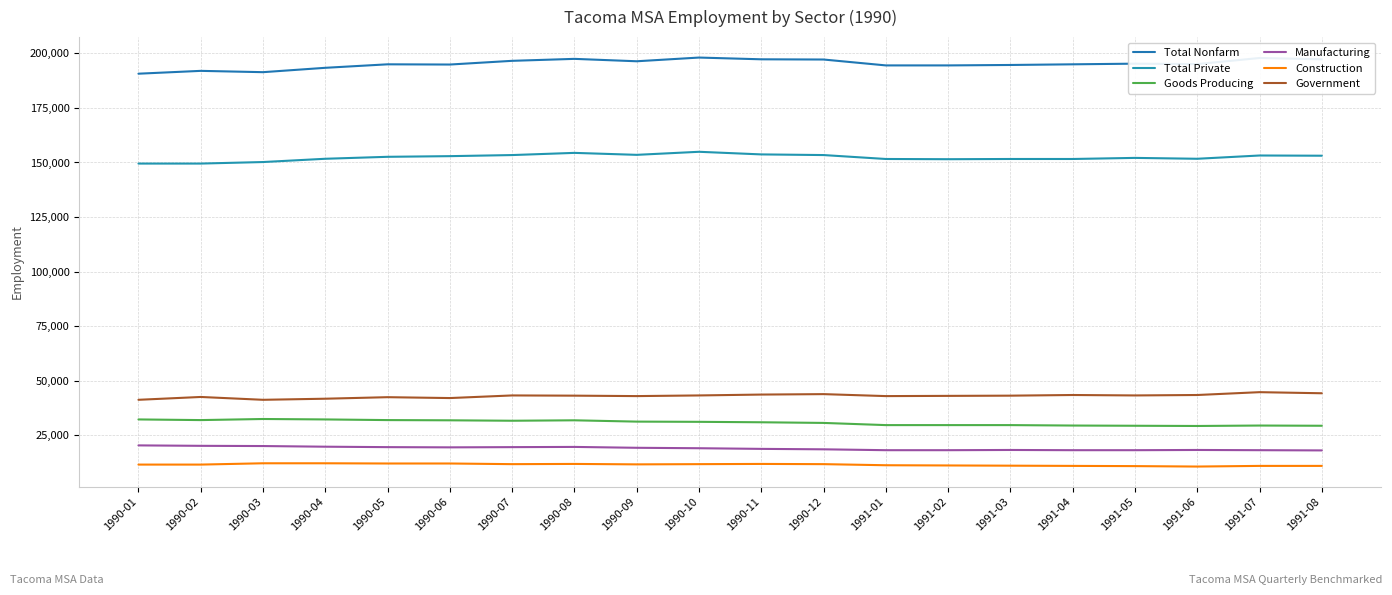

Is the value of Total Nonfarm at 1990-11 greater than the value of Total Private at 1990-09?

Yes